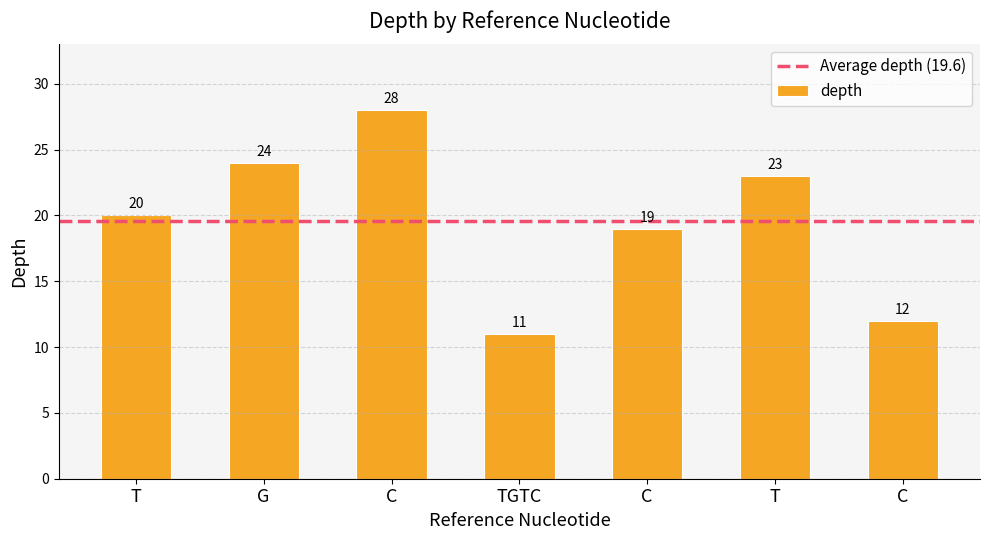

How many data points does each series have?

7